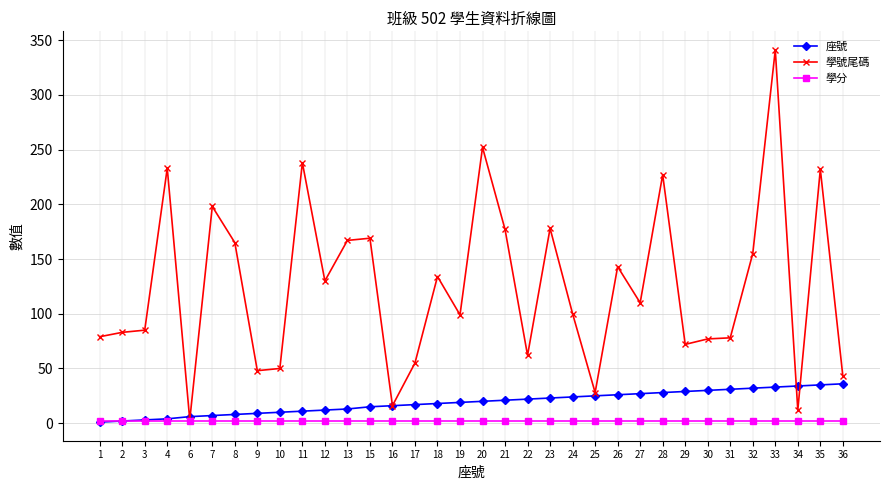

Is it true that 座號 equals 35 at 20?

False